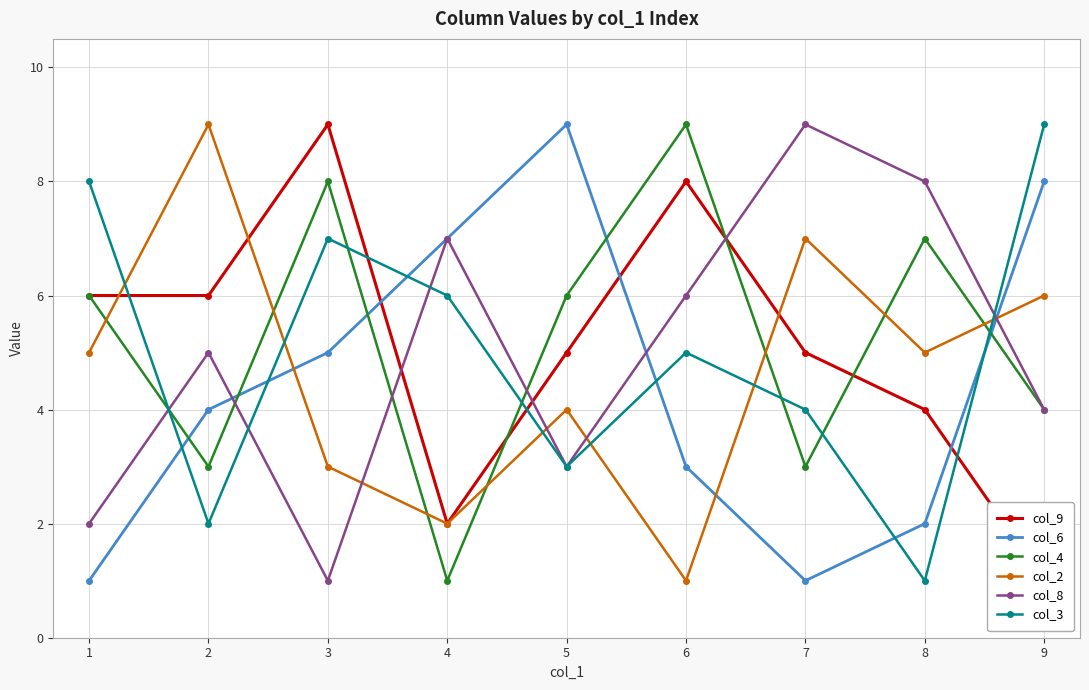

Is this an area chart (filled region under the line)?

No